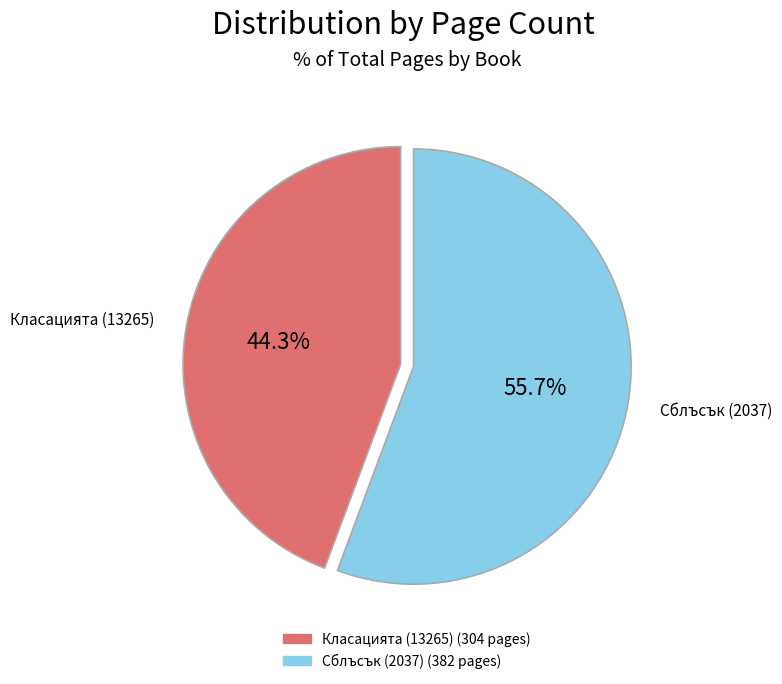

Which has a higher value, Класацията (13265) or Сблъсък (2037)?

Сблъсък (2037)